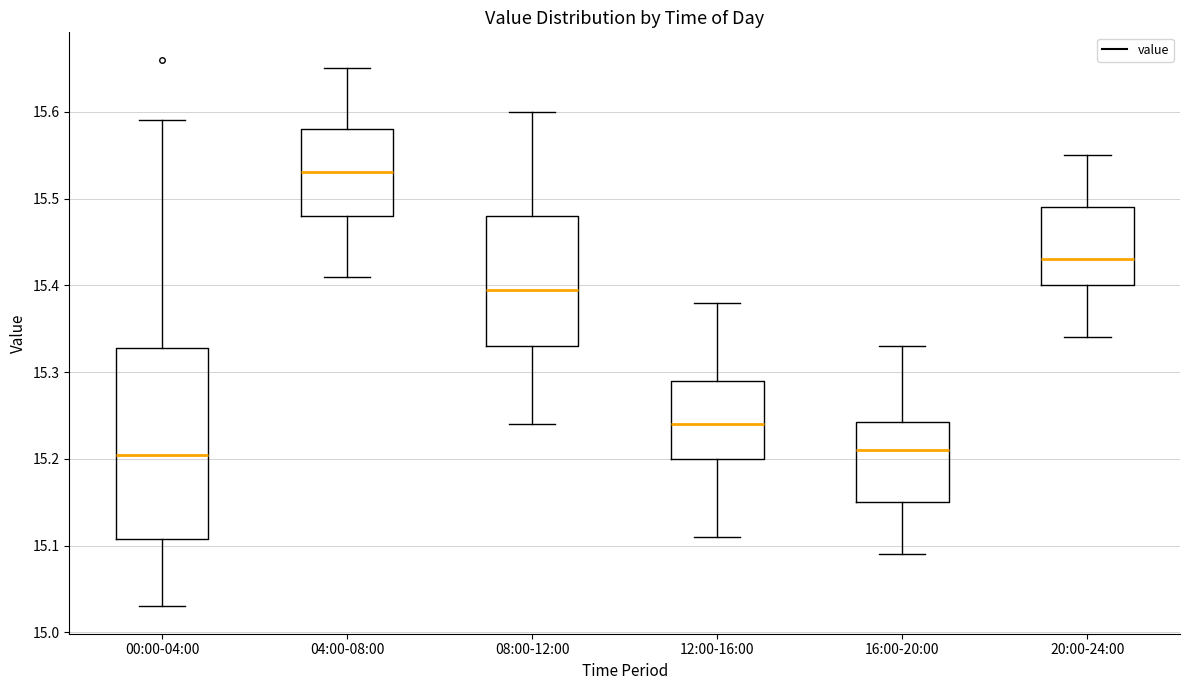

Where does the median line of the box for 16:00-20:00 sit on the y-axis? The values are not printed on the chart, so give them approximately, as read against the axis.

15.21